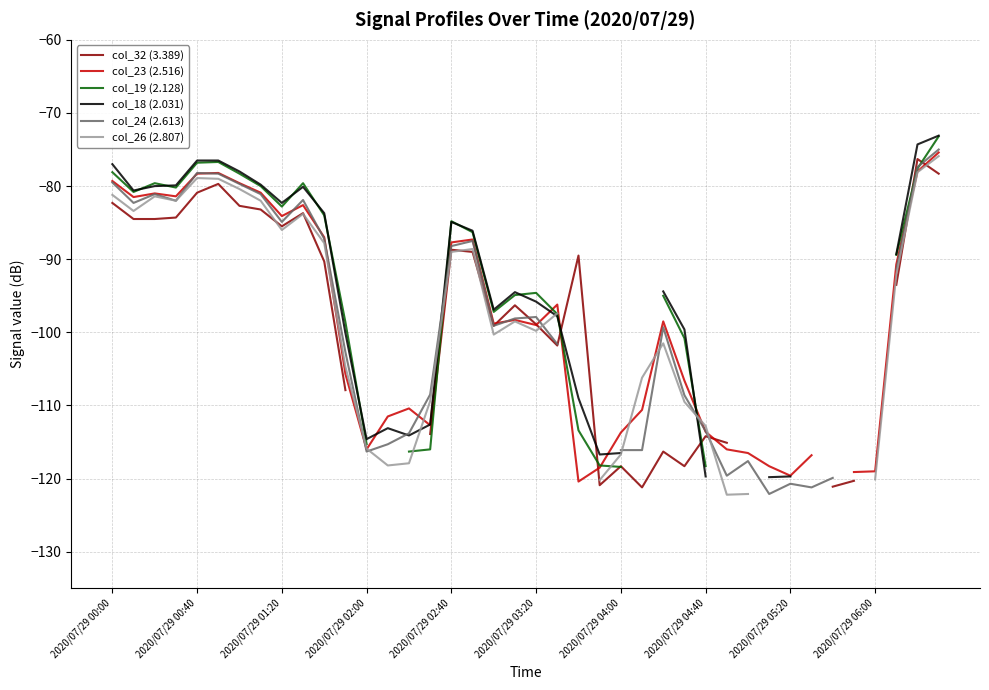

How many values in the col_24 (2.613) series exceed -91?

15